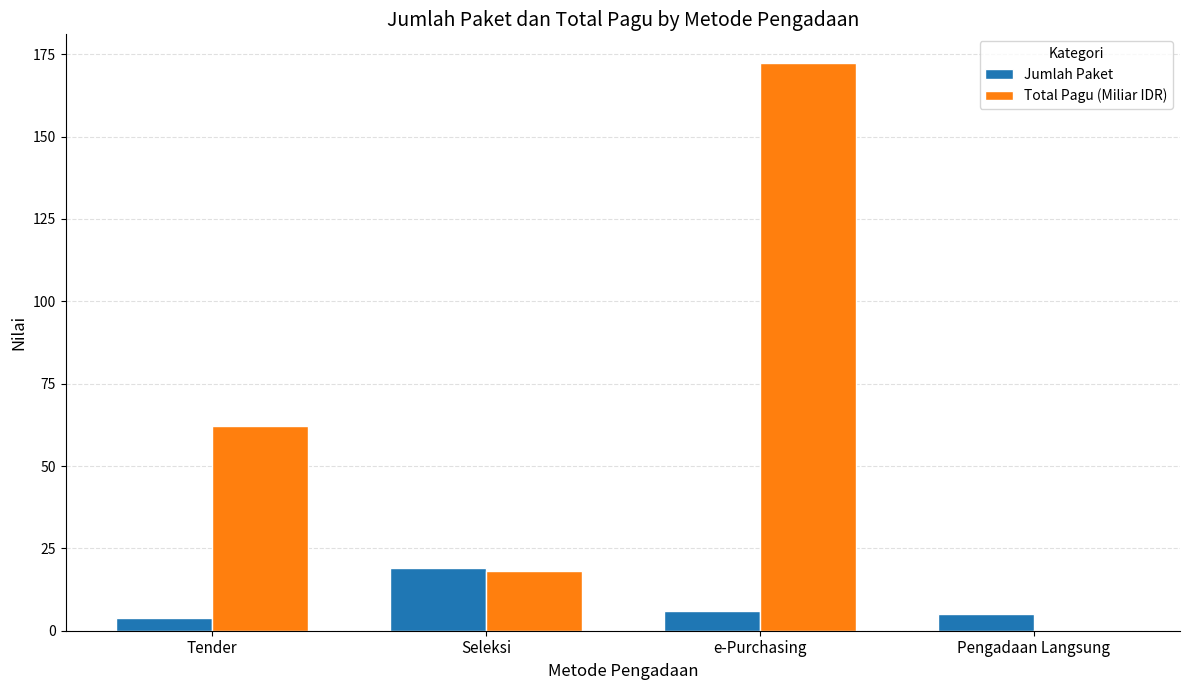

Which category has the highest value across all series?

e-Purchasing